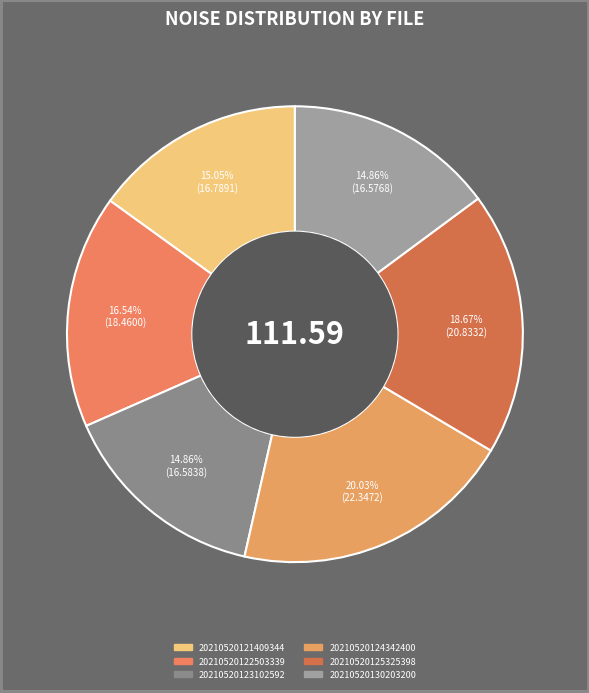

Count the number of slices in the pie.

6